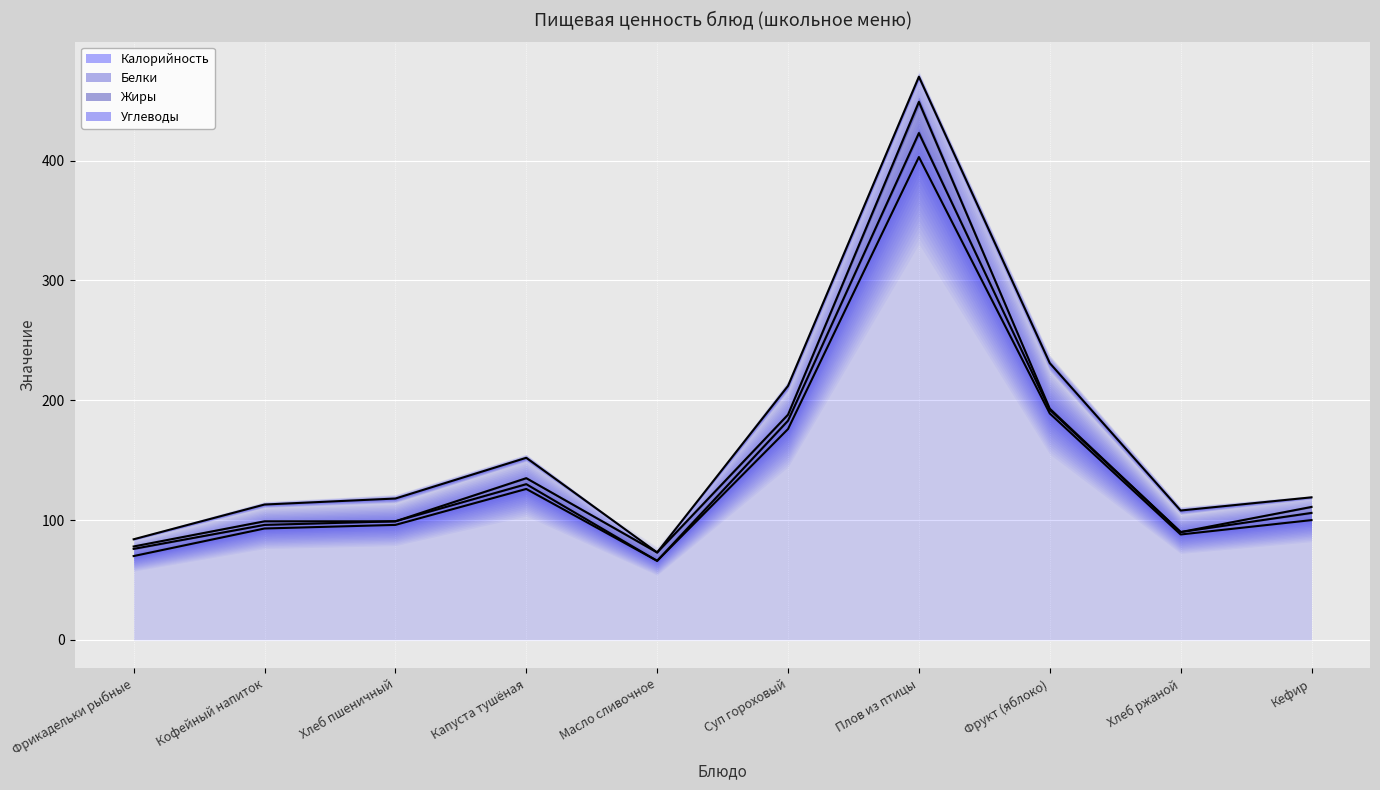

What is the difference between the second highest and minimum values in the Углеводы series?

24